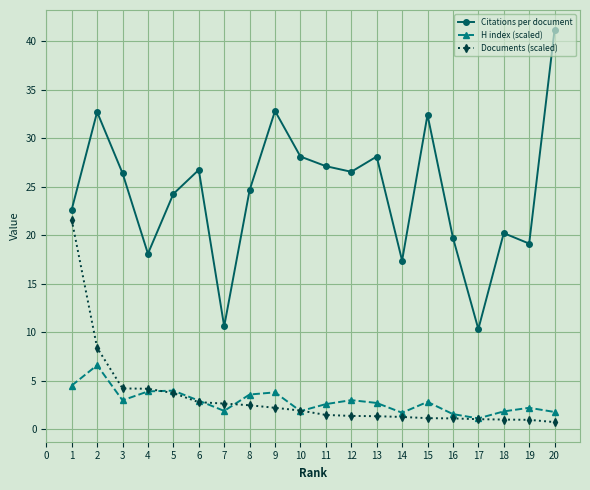

True or false: Documents (scaled) has a value of 0.7 at 9.

False